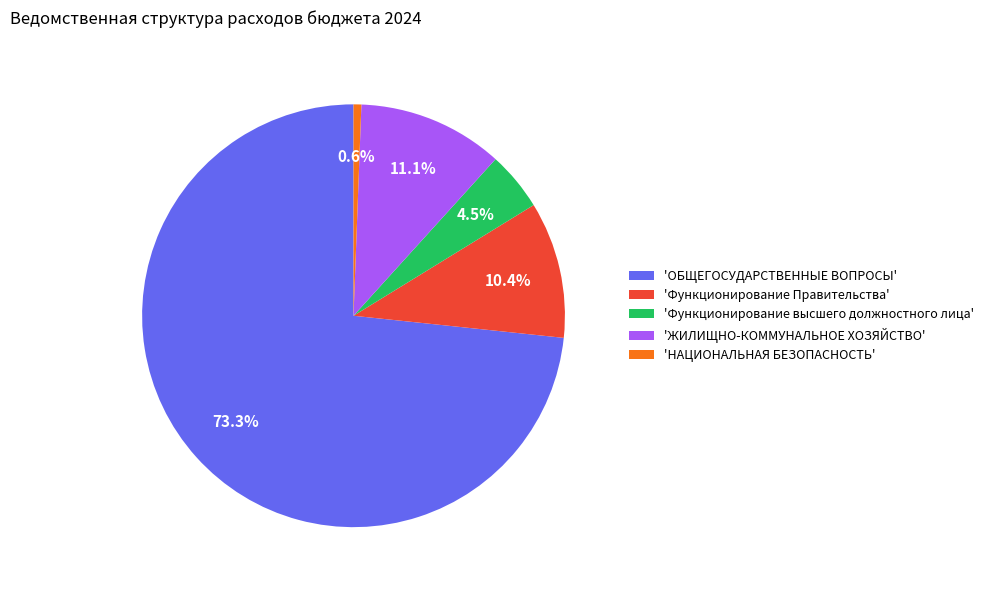

Does 'ОБЩЕГОСУДАРСТВЕННЫЕ ВОПРОСЫ' represent more than half of the total?

Yes